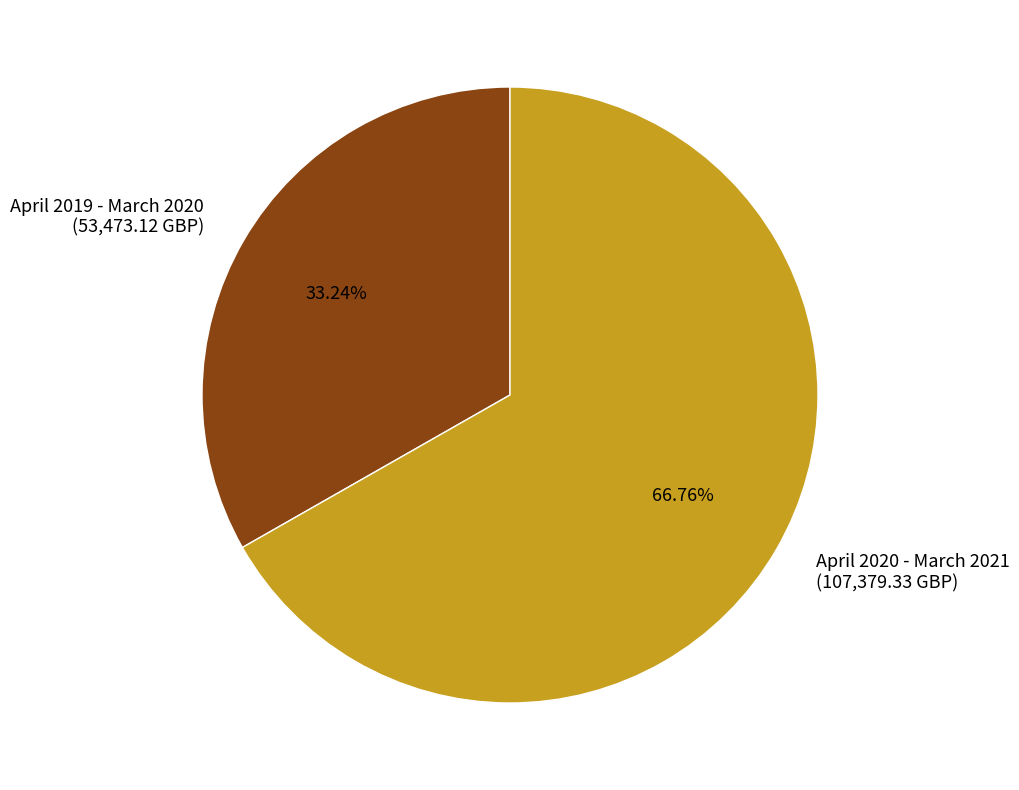

To the nearest percent, what percentage of the pie is April 2020 - March 2021?

67%